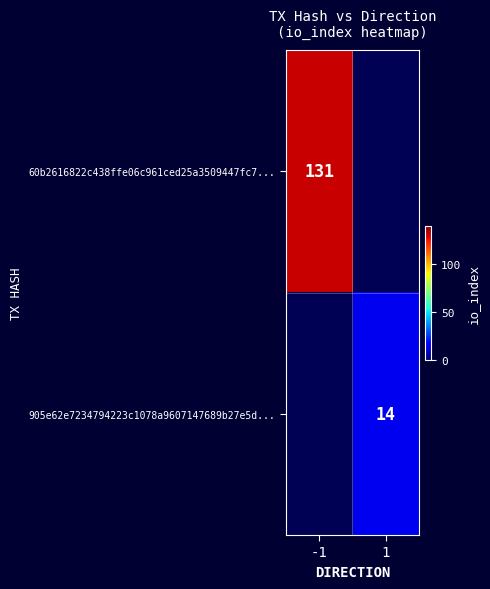

The value of 60b2616822c438ffe06c961ced25a3509447fc7... at -1 is 222. True or false?

False